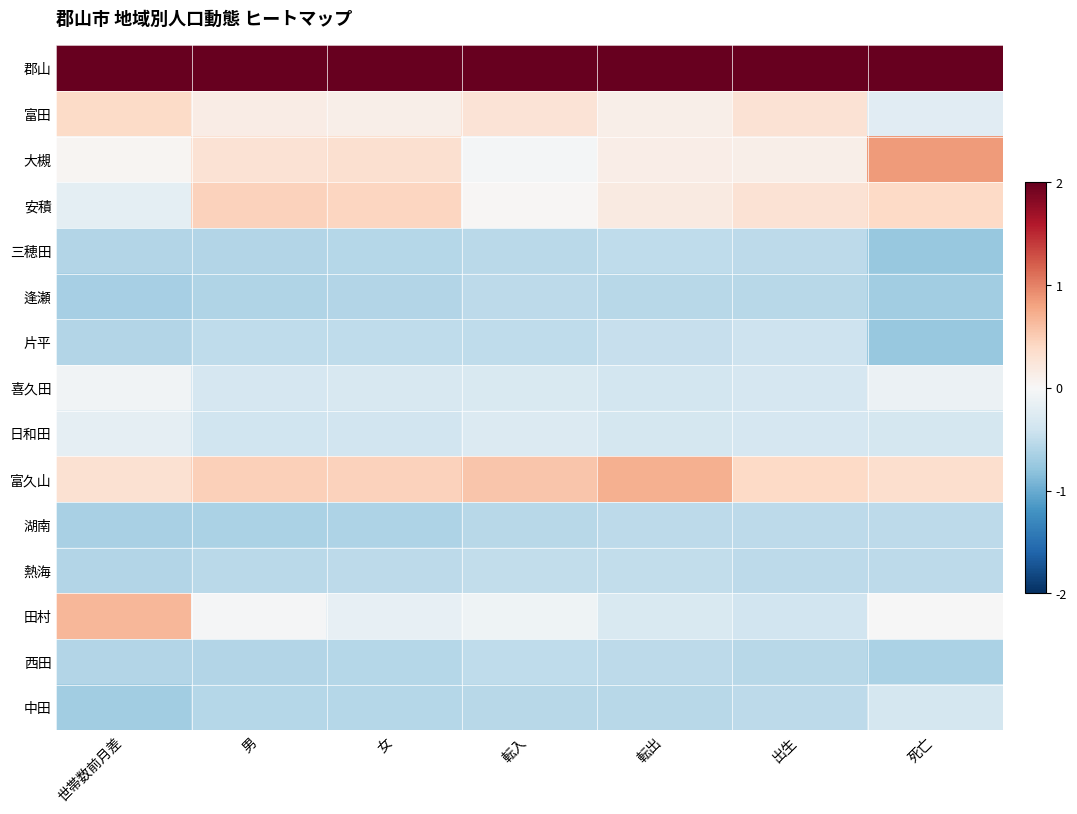

Reading left to right, what are all the values shown in this chart?

郡山: 世帯数前月差=2.0	男=2.0	女=2.0	転入=2.0	転出=2.0	出生=2.0	死亡=2.0
富田: 世帯数前月差=0.4	男=0.1	女=0.1	転入=0.3	転出=0.1	出生=0.3	死亡=-0.2
大槻: 世帯数前月差=0.0	男=0.3	女=0.3	転入=-0.0	転出=0.1	出生=0.1	死亡=0.9
安積: 世帯数前月差=-0.2	男=0.5	女=0.4	転入=0.0	転出=0.2	出生=0.3	死亡=0.4
三穂田: 世帯数前月差=-0.6	男=-0.6	女=-0.6	転入=-0.5	転出=-0.5	出生=-0.5	死亡=-0.8
逢瀬: 世帯数前月差=-0.7	男=-0.6	女=-0.6	転入=-0.5	転出=-0.6	出生=-0.6	死亡=-0.7
片平: 世帯数前月差=-0.6	男=-0.5	女=-0.5	転入=-0.5	転出=-0.5	出生=-0.4	死亡=-0.8
喜久田: 世帯数前月差=-0.1	男=-0.3	女=-0.3	転入=-0.3	転出=-0.4	出生=-0.3	死亡=-0.1
日和田: 世帯数前月差=-0.2	男=-0.4	女=-0.4	転入=-0.3	転出=-0.3	出生=-0.3	死亡=-0.3
富久山: 世帯数前月差=0.3	男=0.5	女=0.5	転入=0.6	転出=0.7	出生=0.4	死亡=0.3
湖南: 世帯数前月差=-0.7	男=-0.6	女=-0.6	転入=-0.6	転出=-0.5	出生=-0.5	死亡=-0.5
熱海: 世帯数前月差=-0.6	男=-0.5	女=-0.5	転入=-0.5	転出=-0.5	出生=-0.5	死亡=-0.5
田村: 世帯数前月差=0.7	男=-0.0	女=-0.2	転入=-0.1	転出=-0.3	出生=-0.4	死亡=-0.0
西田: 世帯数前月差=-0.6	男=-0.6	女=-0.6	転入=-0.5	転出=-0.5	出生=-0.6	死亡=-0.6
中田: 世帯数前月差=-0.7	男=-0.6	女=-0.6	転入=-0.6	転出=-0.5	出生=-0.5	死亡=-0.3